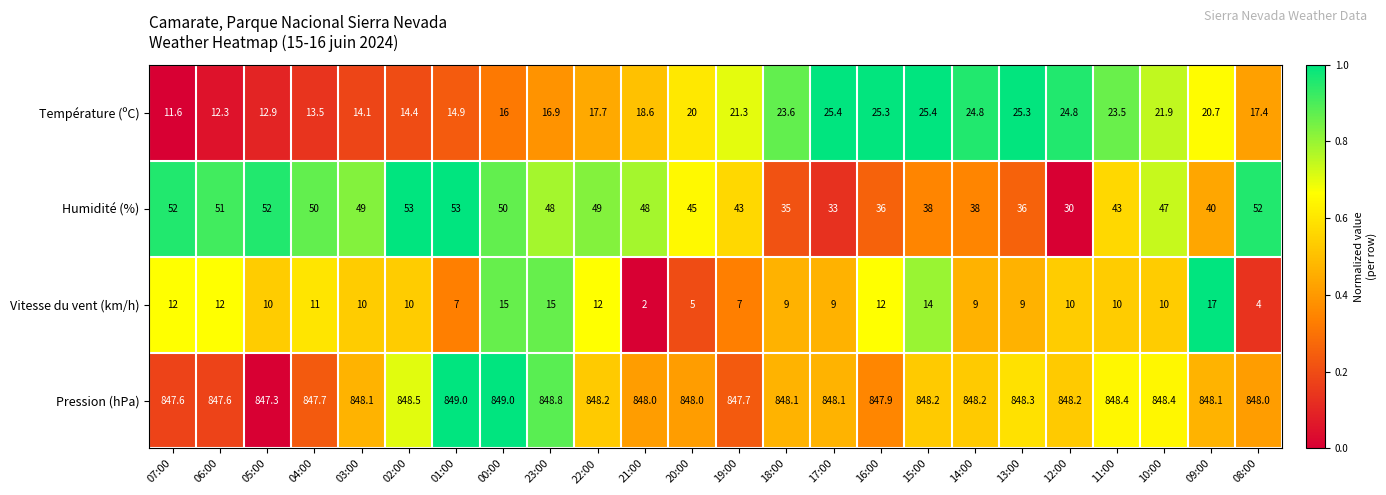

List the series in order of their peak value, lowest first.

Vitesse du vent (km/h), Température (ºC), Humidité (%), Pression (hPa)